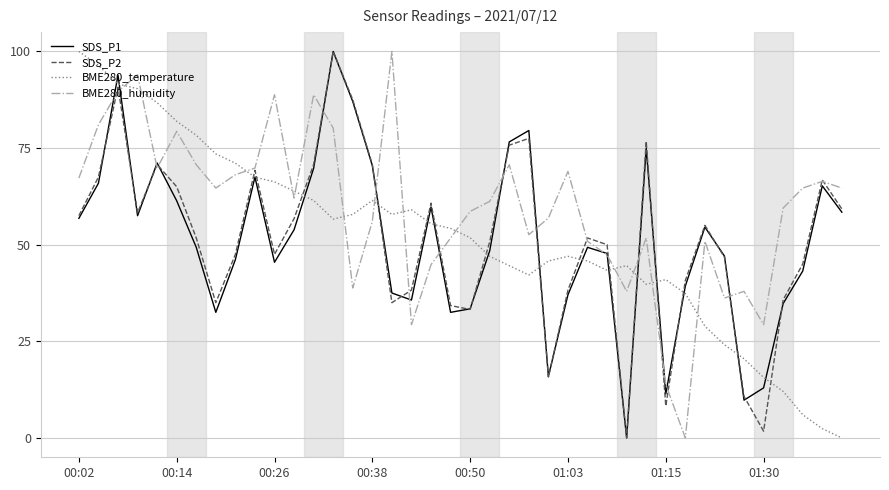

How many lines are shown in the chart?

4